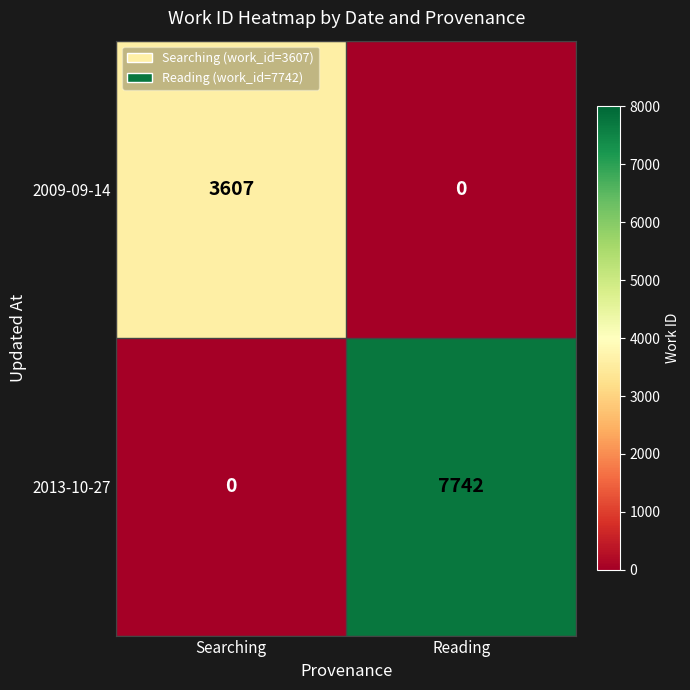

Which category has the highest value across all series?

Reading